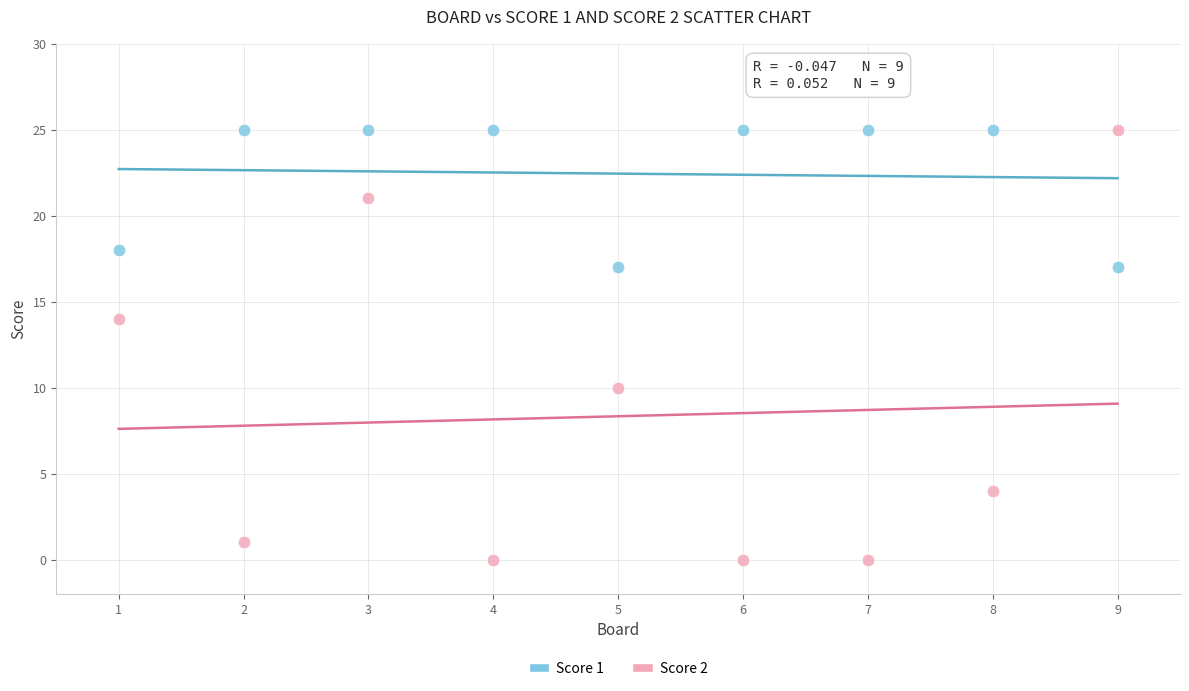

What are all the series names shown in the legend?

Score 1, Score 2